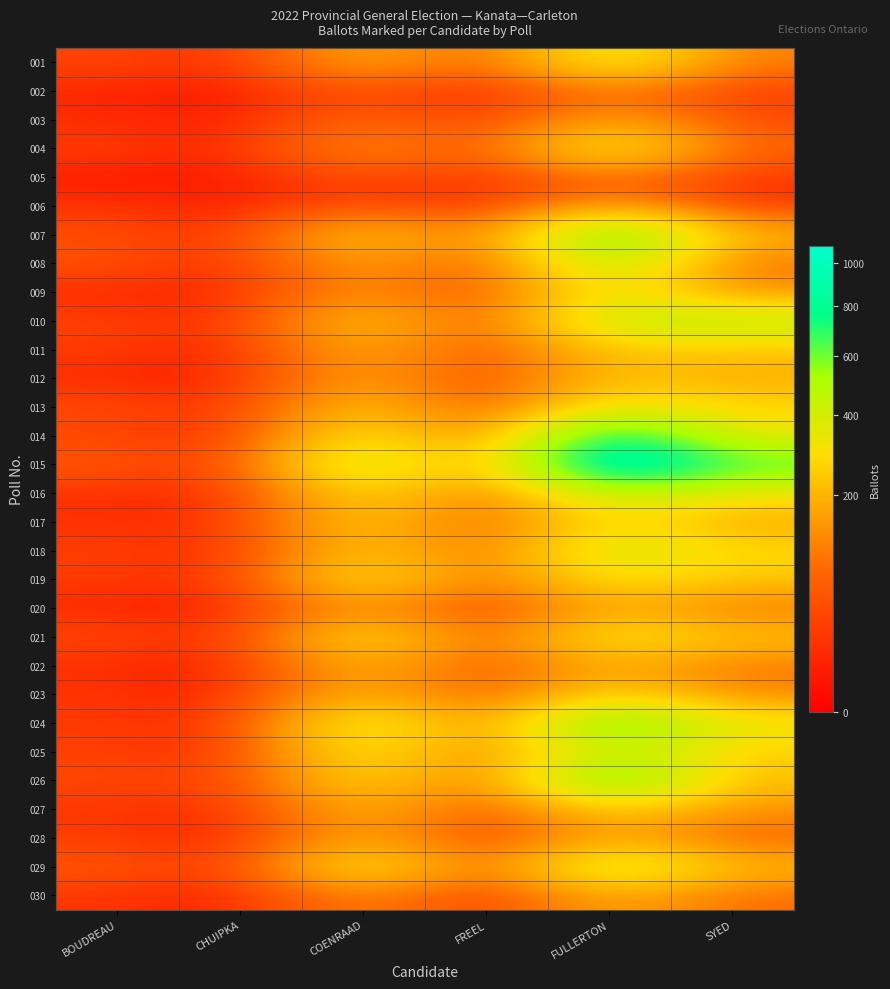

Which series has the largest total across all categories?

015